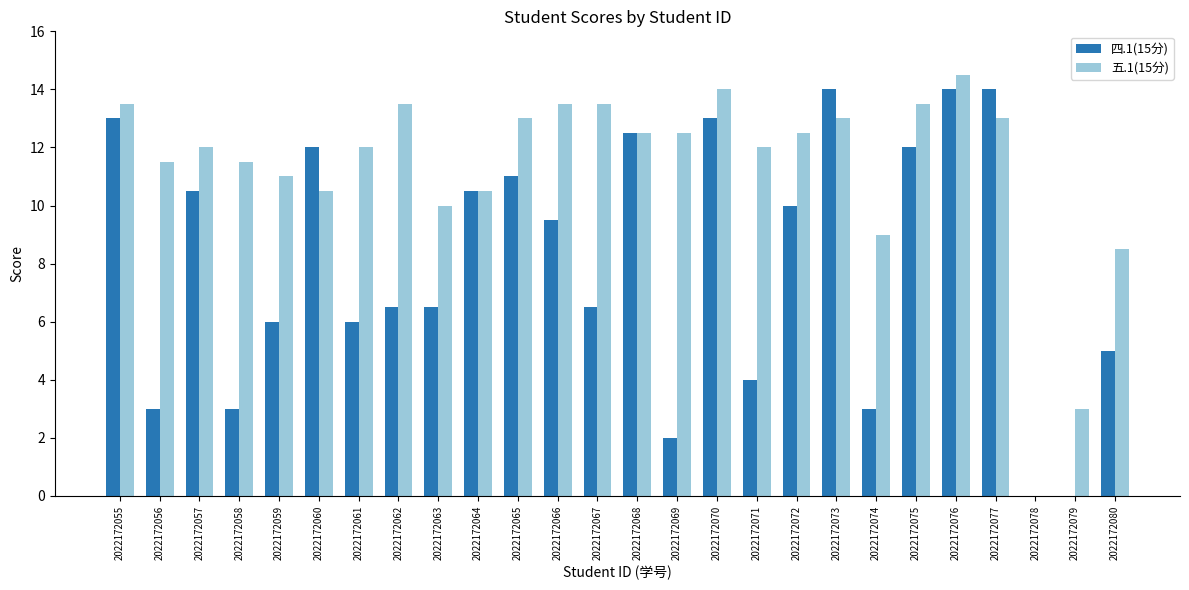

What is the highest value of the 四.1(15分) series?

14.0